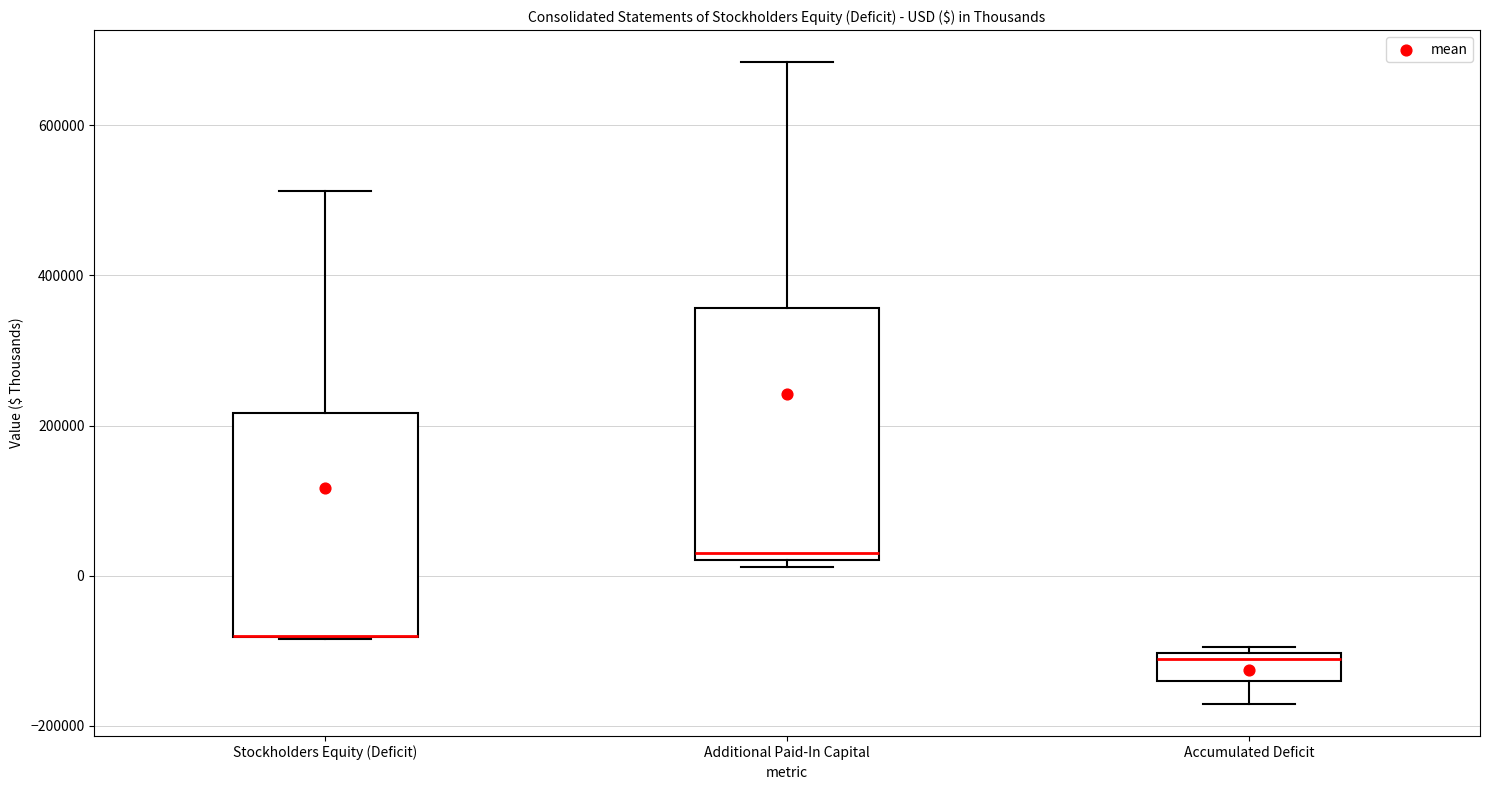

Where is the lower edge of the box for Additional Paid-In Capital on the y-axis? The values are not printed on the chart, so give them approximately, as read against the axis.

20000